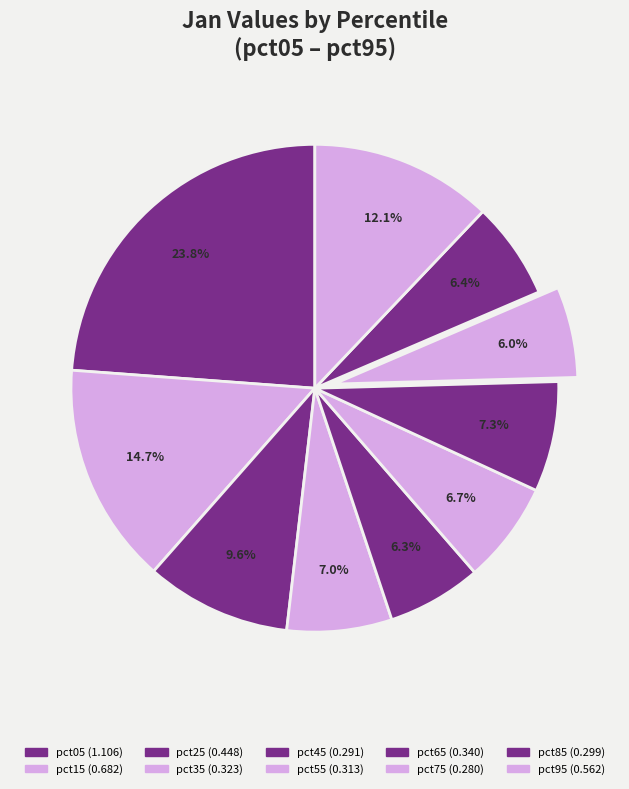

How many slices are in this pie chart?

10